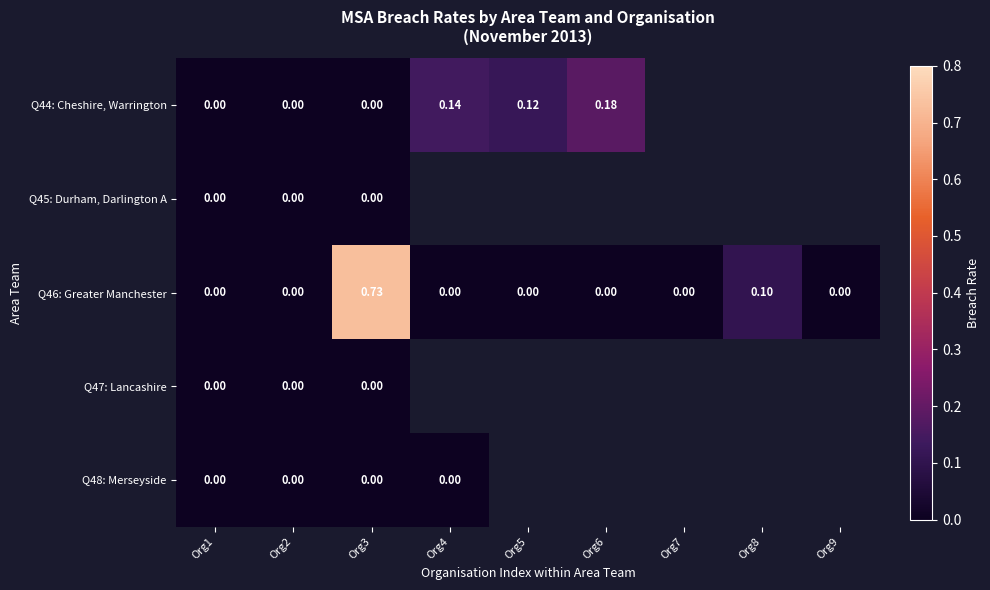

The value of Q46: Greater Manchester at Org8 is 0.1. True or false?

True